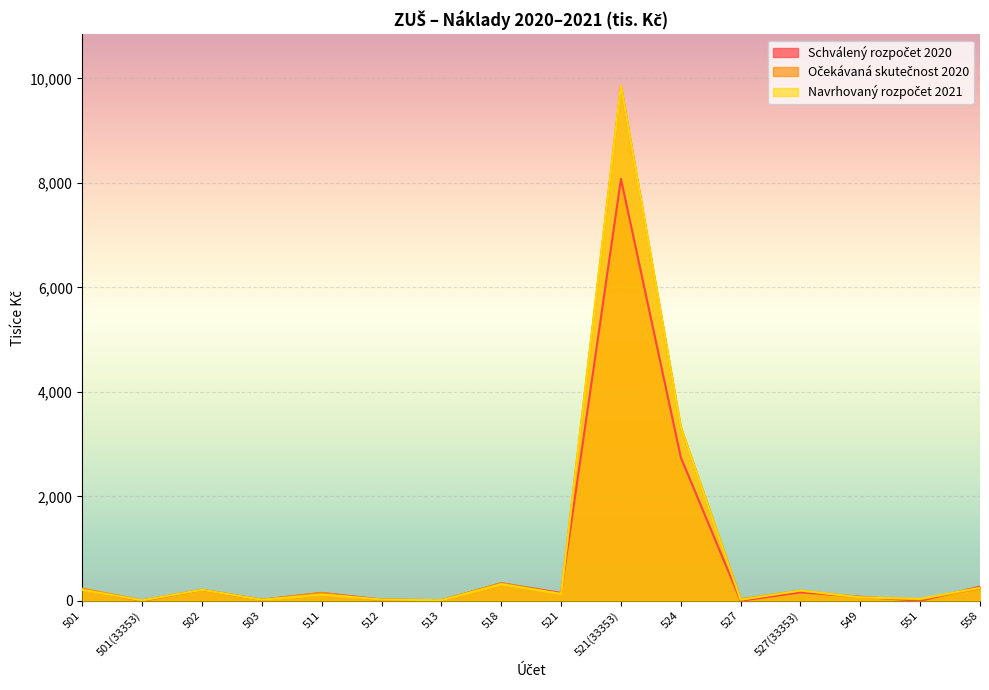

How many lines are shown in the chart?

3